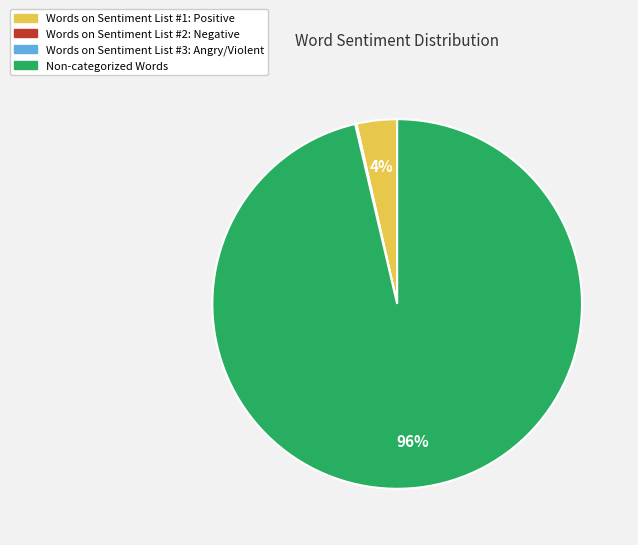

To the nearest percent, what is the average slice percentage?

25%